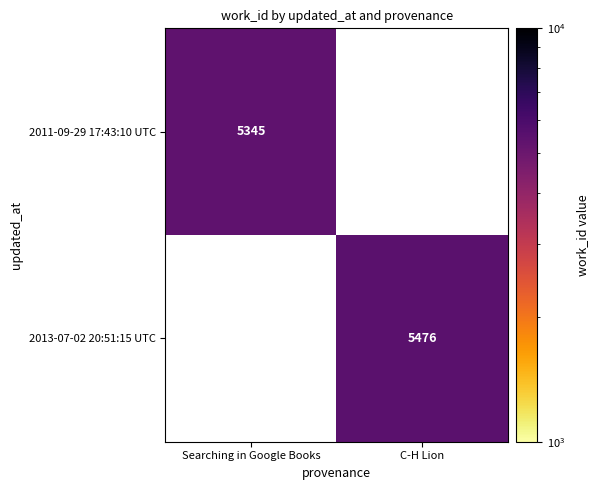

True or false: 2013-07-02 20:51:15 UTC has a value of 3063.9 at C-H Lion.

False